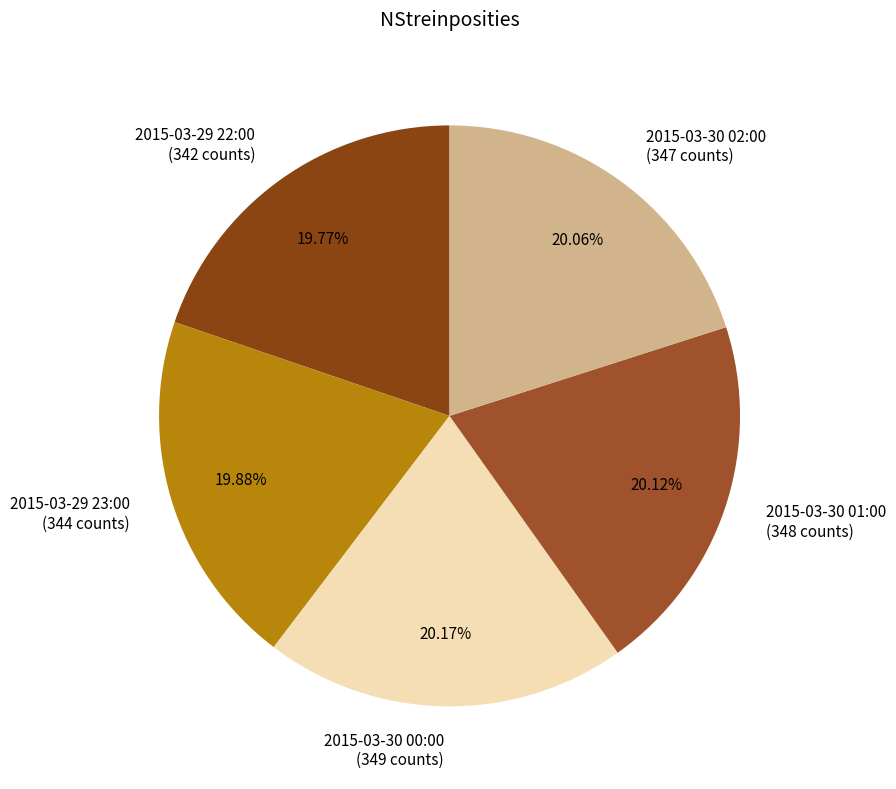

Is 2015-03-30 02:00 the majority of the pie?

No